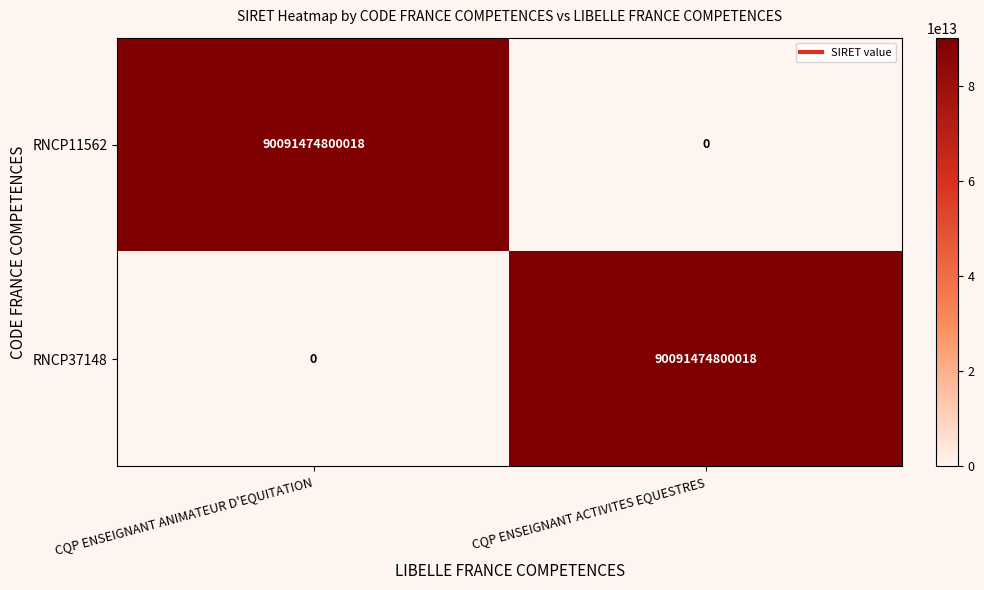

At which label is RNCP37148 closest to 45045737400009?

CQP ENSEIGNANT ANIMATEUR D'EQUITATION